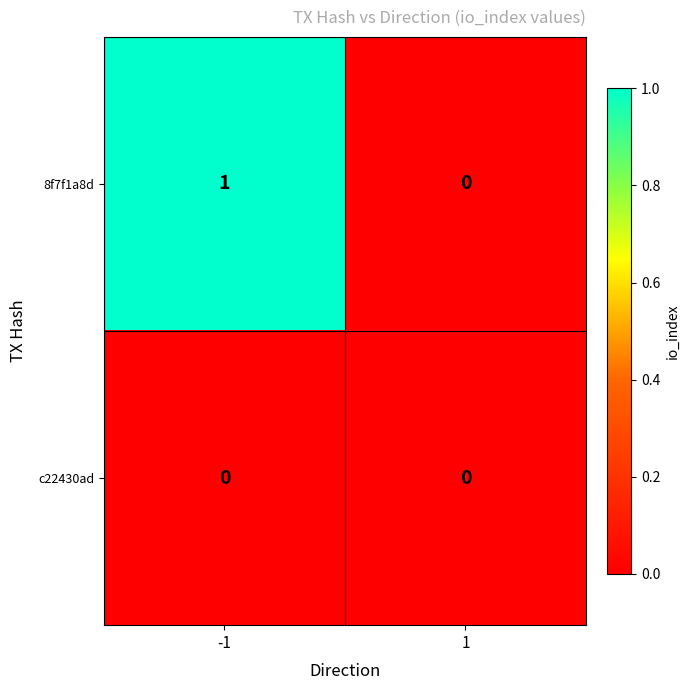

Reading left to right, list all the values displayed in this chart.

8f7f1a8d: 1	0
c22430ad: 0	0